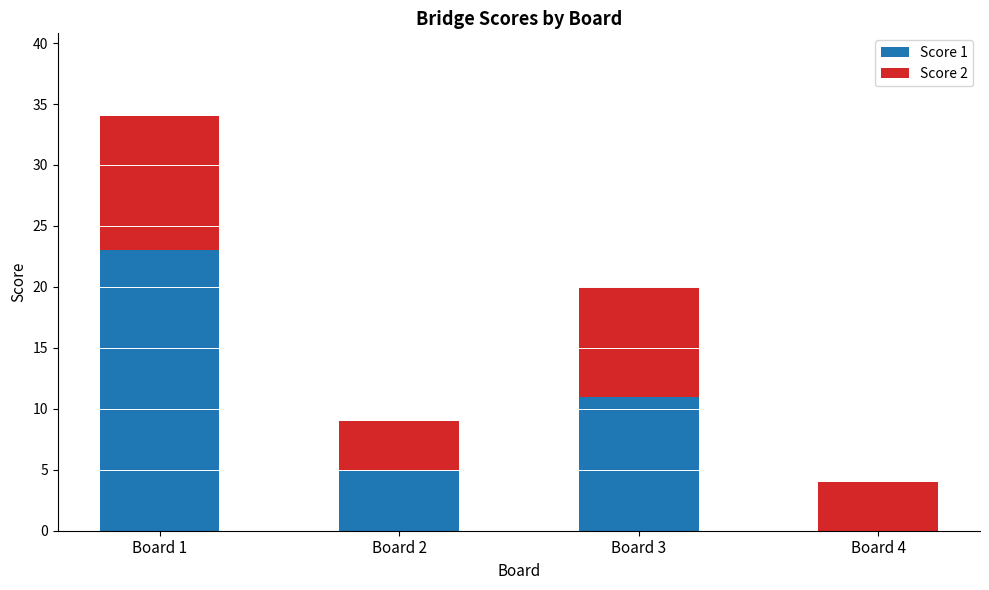

The Score 1 series shows 5 at Board 2. True or false?

True